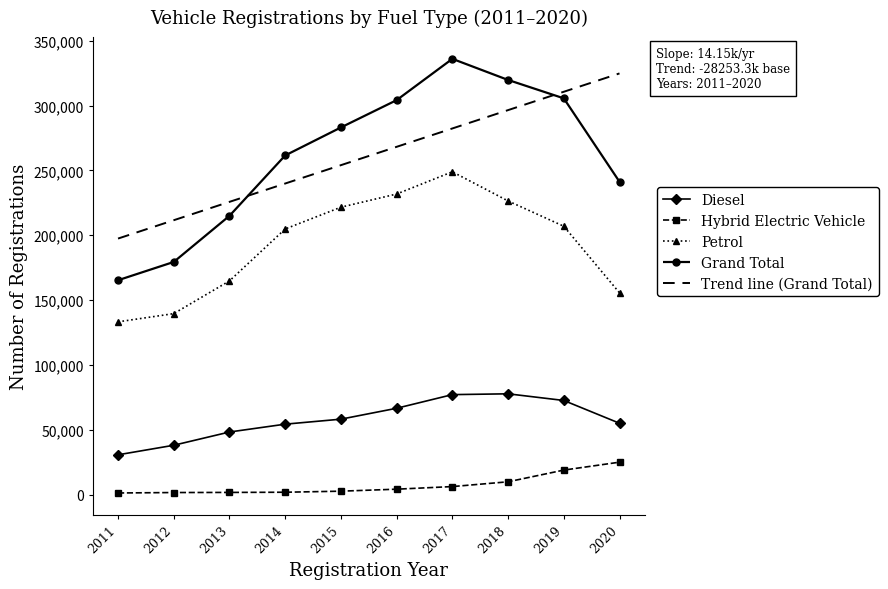

How many series are shown in this chart?

5